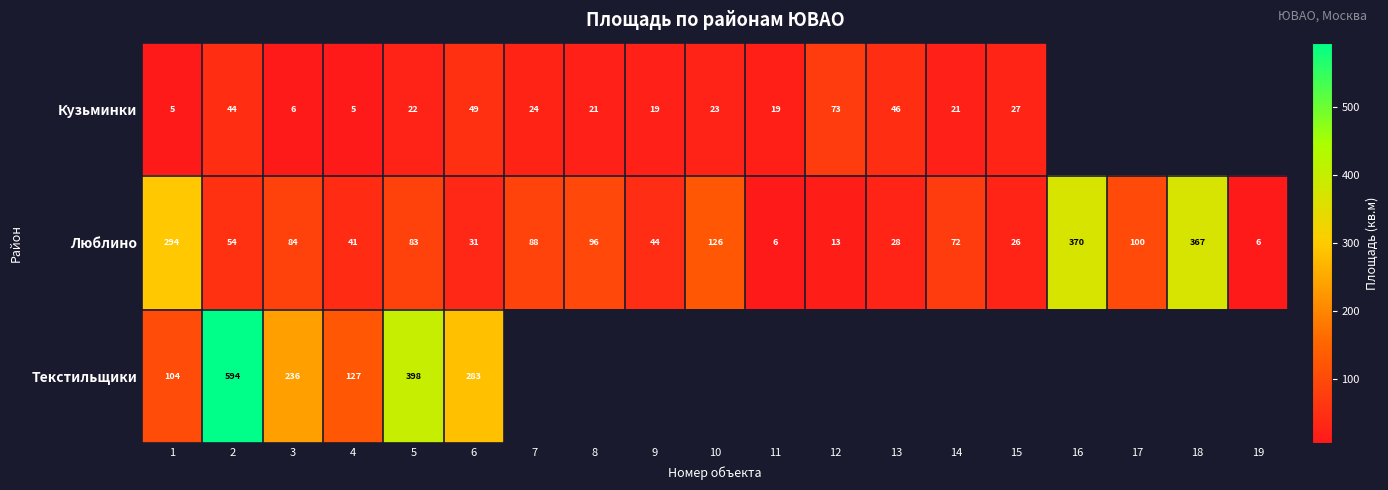

True or false: Текстильщики has a value of 28.4 at 1.

False